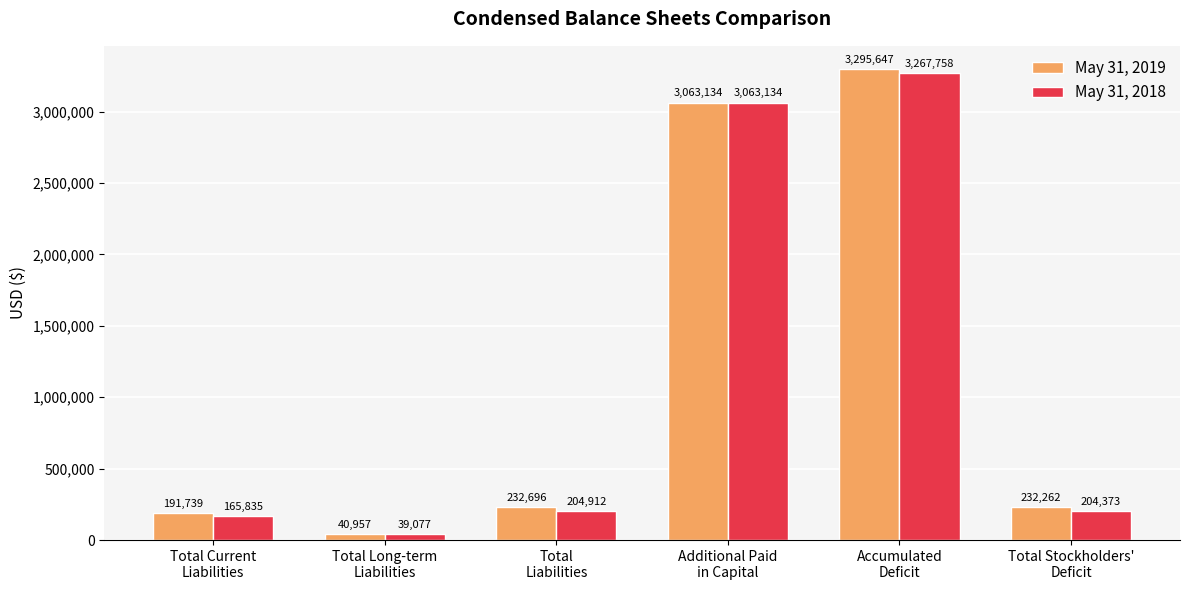

Rank the series by their maximum value, from highest to lowest.

May 31, 2019, May 31, 2018